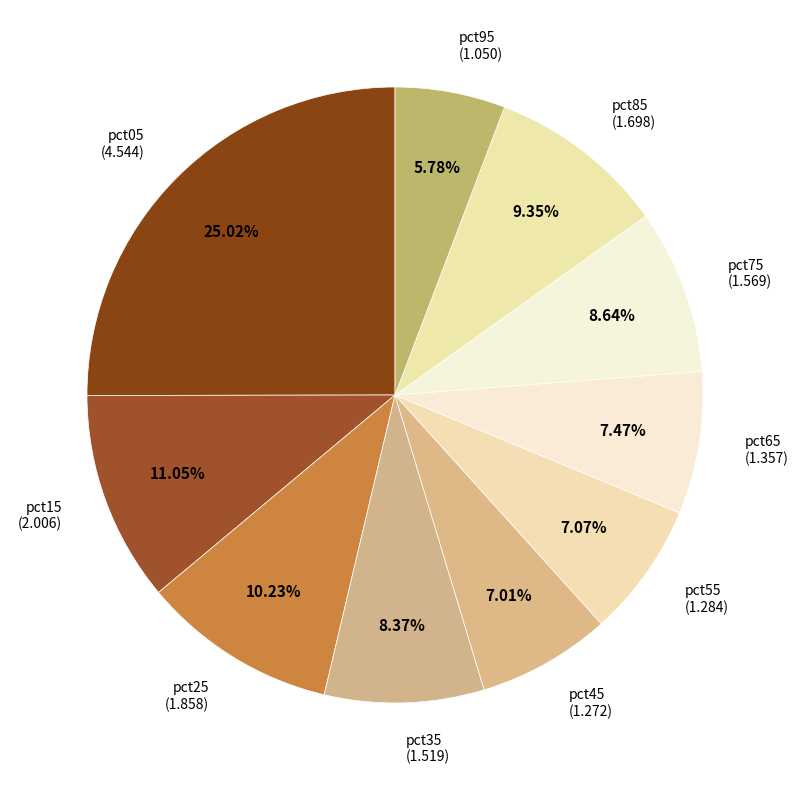

Rank the categories by value from highest to lowest.

pct05, pct15, pct25, pct85, pct75, pct35, pct65, pct55, pct45, pct95